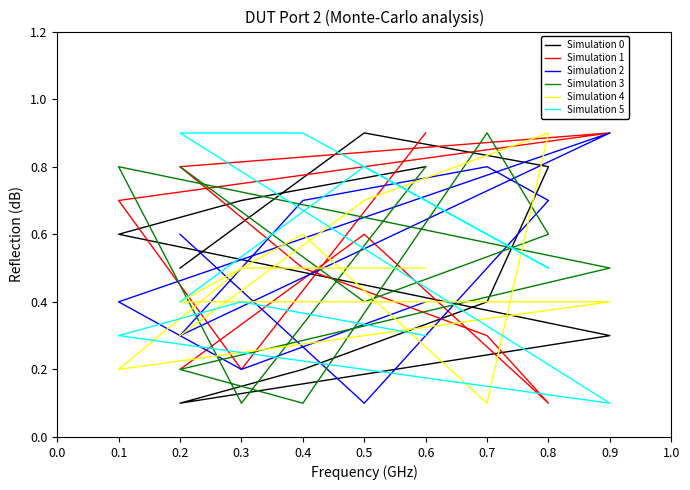

What is the sum of the Simulation 5 values at 0.8 and 0.9?

0.6